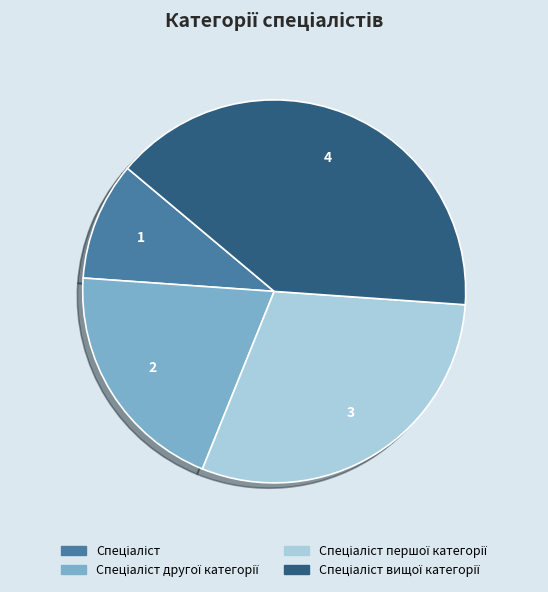

How many segments does this pie chart have?

4